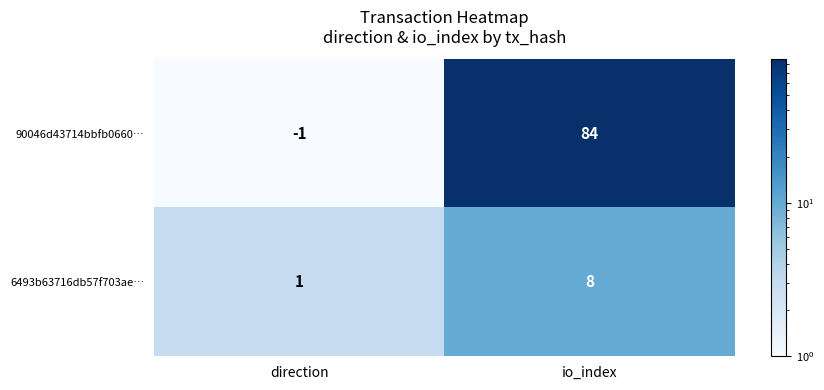

Count the number of data series in this chart.

2